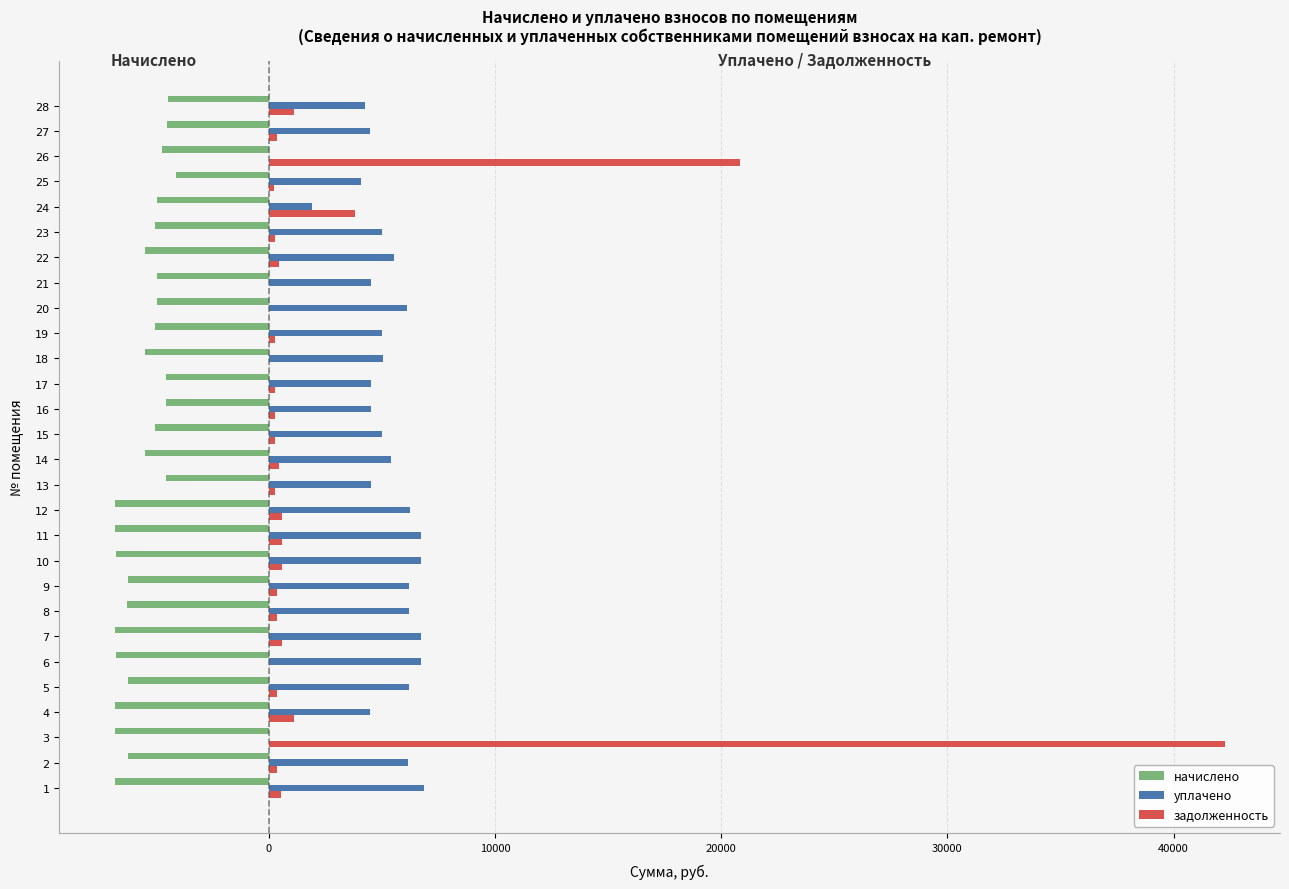

The value of уплачено at 26 is -3561.5. True or false?

False